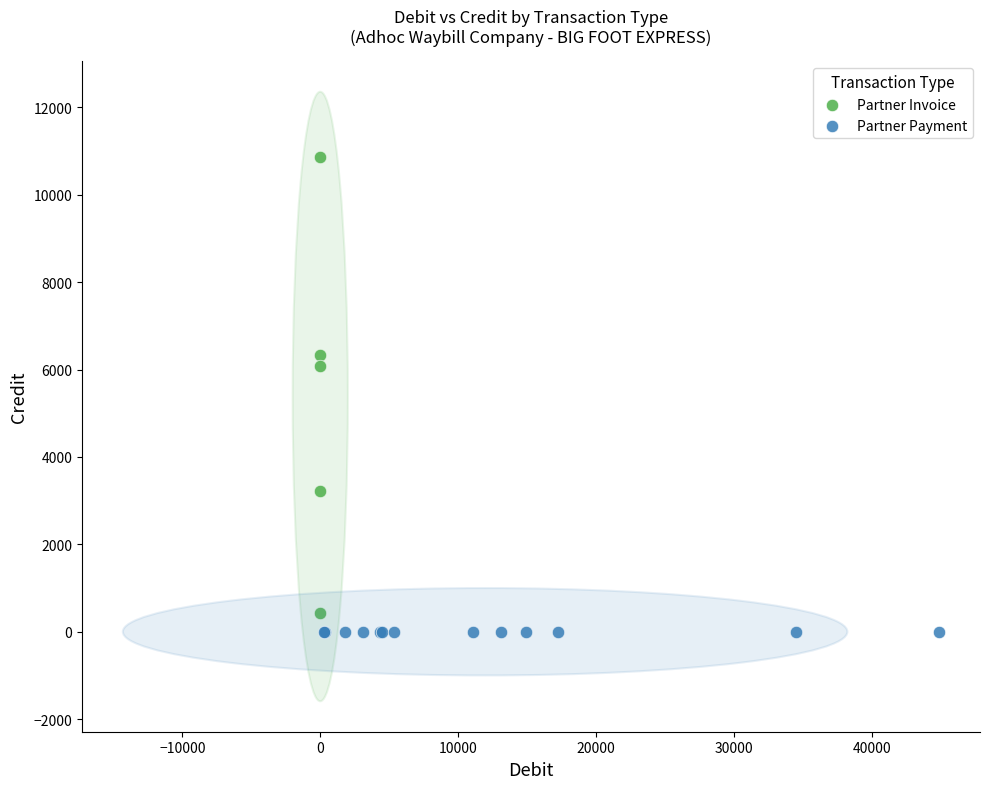

Which series contains the highest Y value?

Partner Invoice